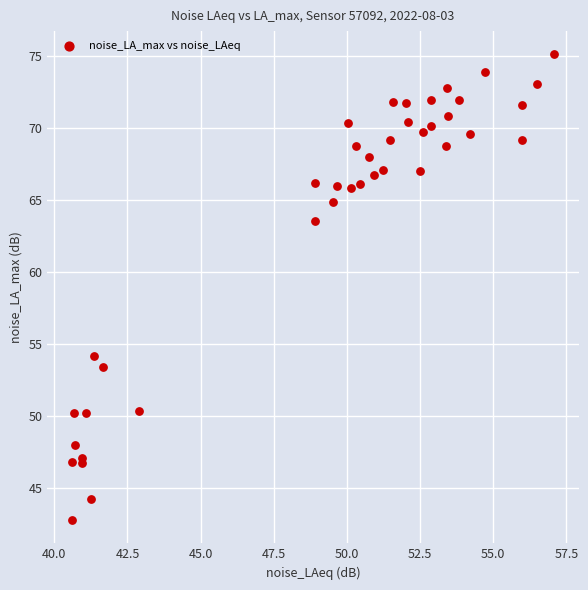

What Y value in the scatter plot is closest to 58?

54.2